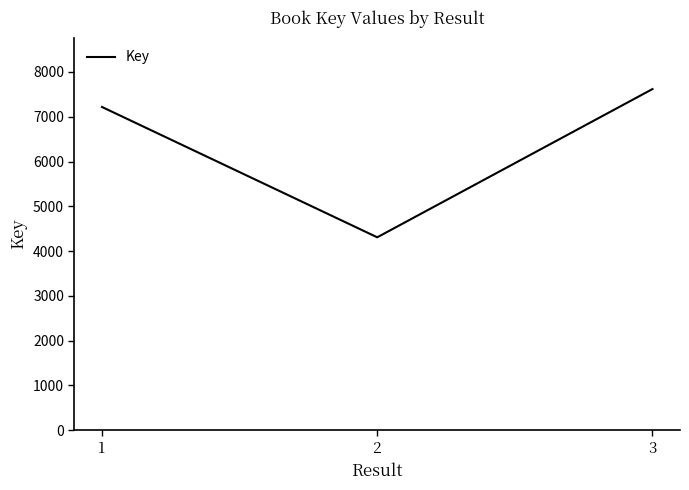

What is the change in value from 1 to 2?

-2911